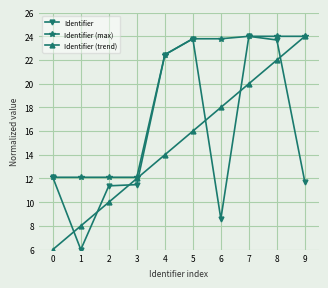

Is it true that Identifier (max) equals 24.0 at 9?

True